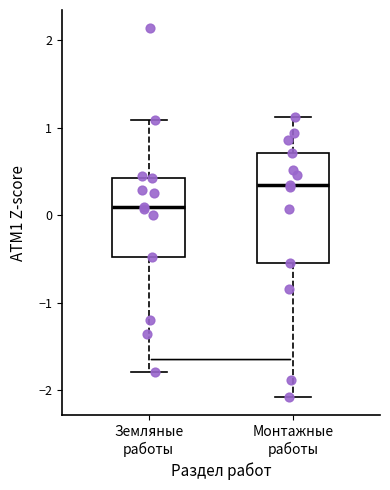

Which box's median line is the highest?

Монтажные работы